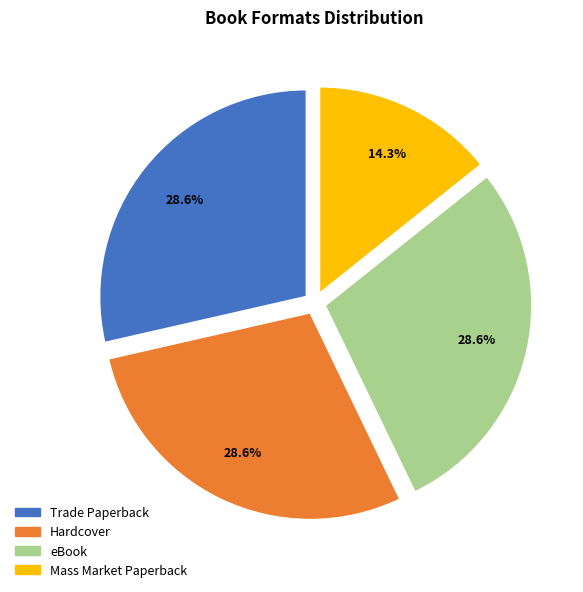

Combined, do Mass Market Paperback and Hardcover account for over 50%?

No